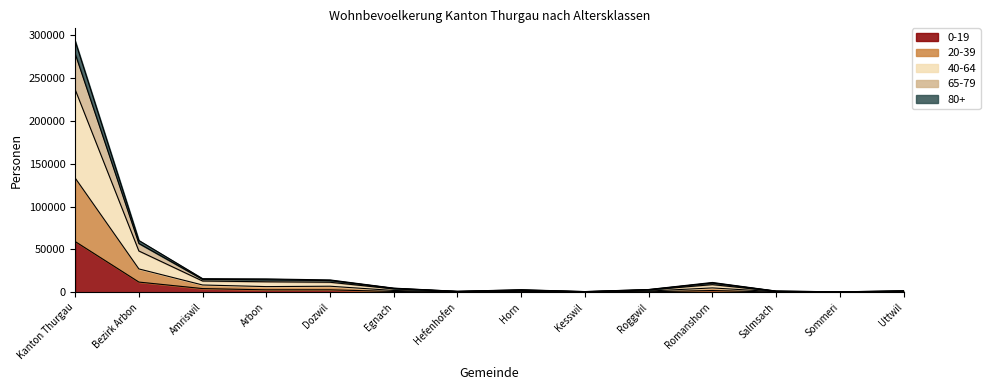

True or false: 0-19 and 65-79 intersect in this chart.

False